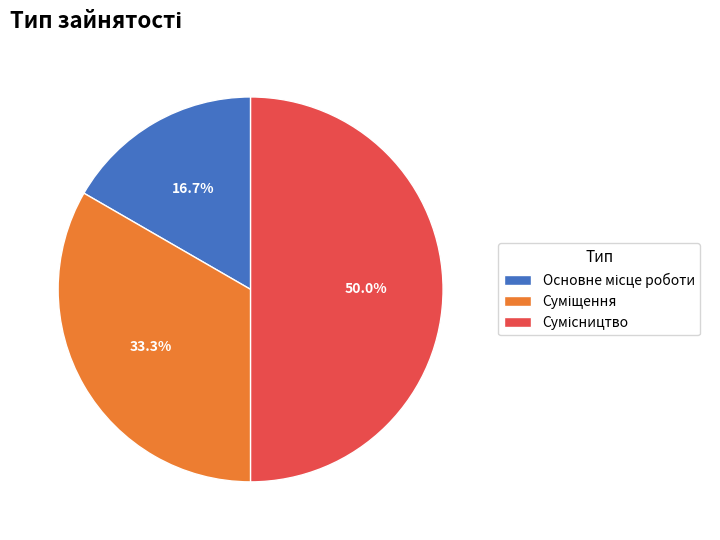

Which category has the smallest portion of the pie?

Основне місце роботи